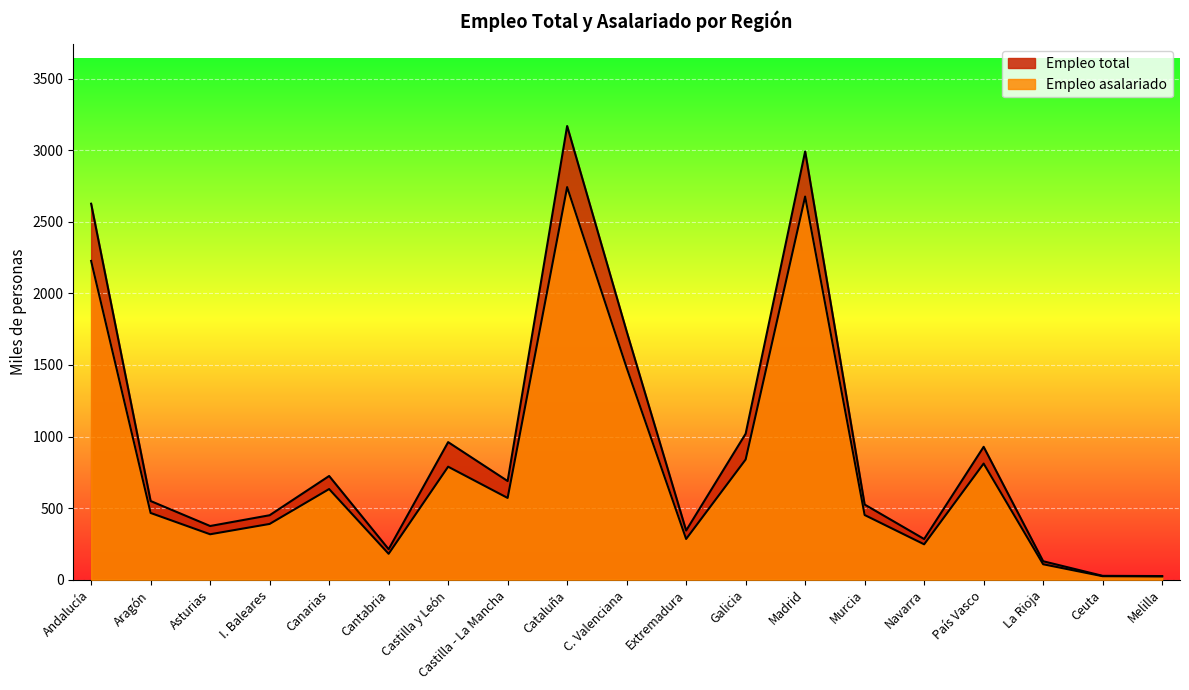

Reading left to right, list all the values displayed in this chart.

Empleo total: 2626.3	549.5	374.9	450.1	724.3	212.9	960.9	689.0	3169.0	1734.5	343.4	1019.5	2991.6	524.9	283.9	928.0	128.8	26.8	25.3
Empleo asalariado: 2226.7	466.0	317.2	389.4	633.1	180.7	789.2	570.9	2742.4	1480.5	284.3	839.4	2676.2	451.7	247.0	811.1	107.7	24.3	22.6